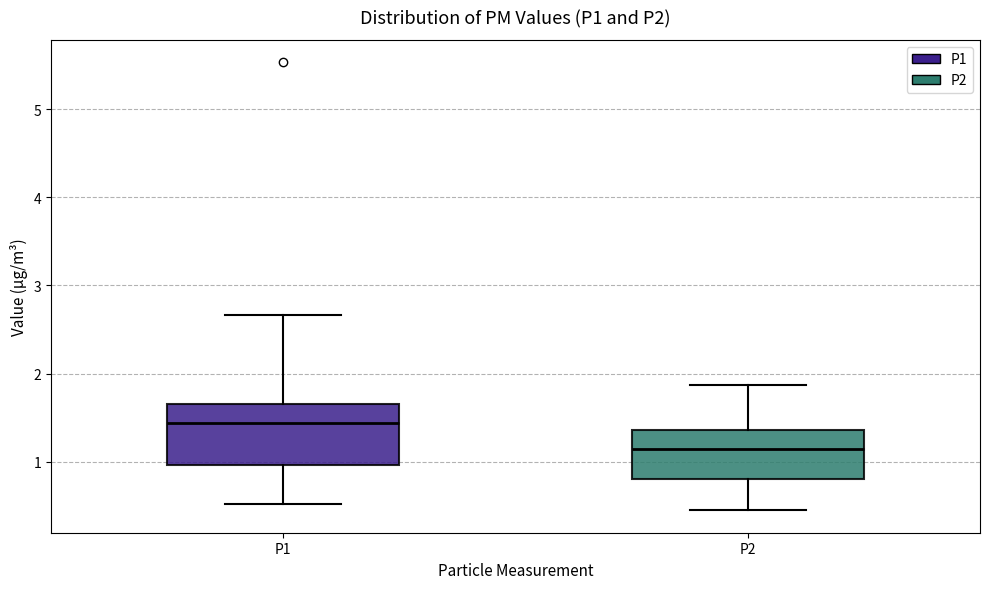

Which box has the highest median line?

P1